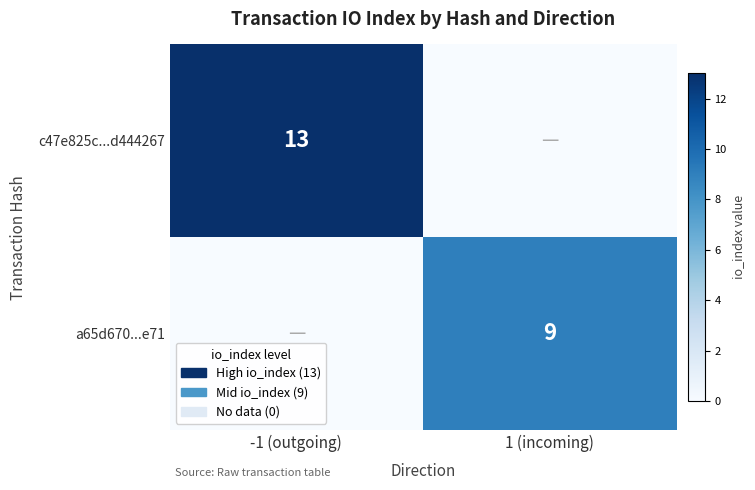

Is the value of c47e825c...d444267 at -1 (outgoing) greater than the value of a65d670...e71 at 1 (incoming)?

Yes